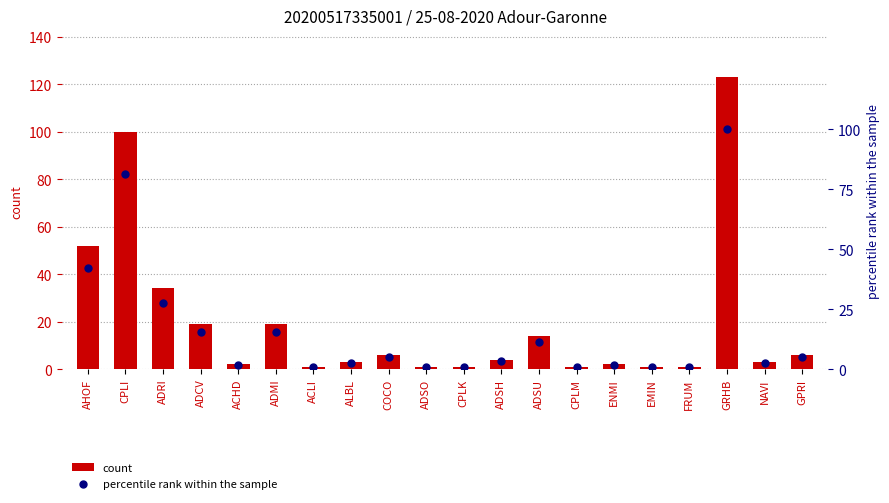

What is the total value across all series at ACHD?

3.6